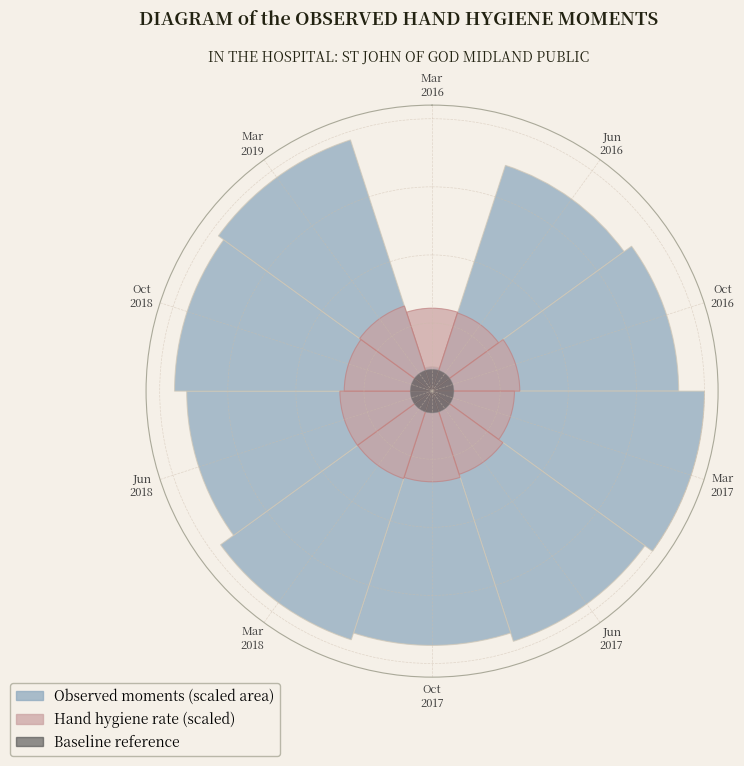

What is the difference between the highest and lowest values at Oct
2017?

0.9